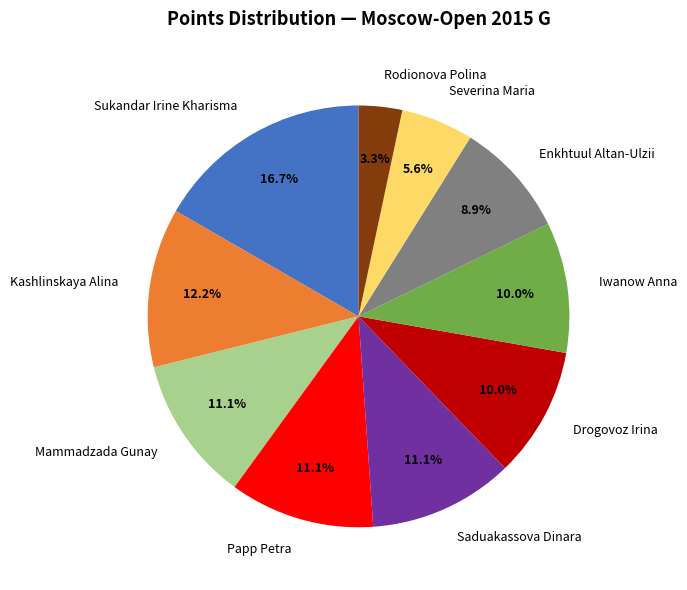

What is the largest slice in the pie chart?

Sukandar Irine Kharisma